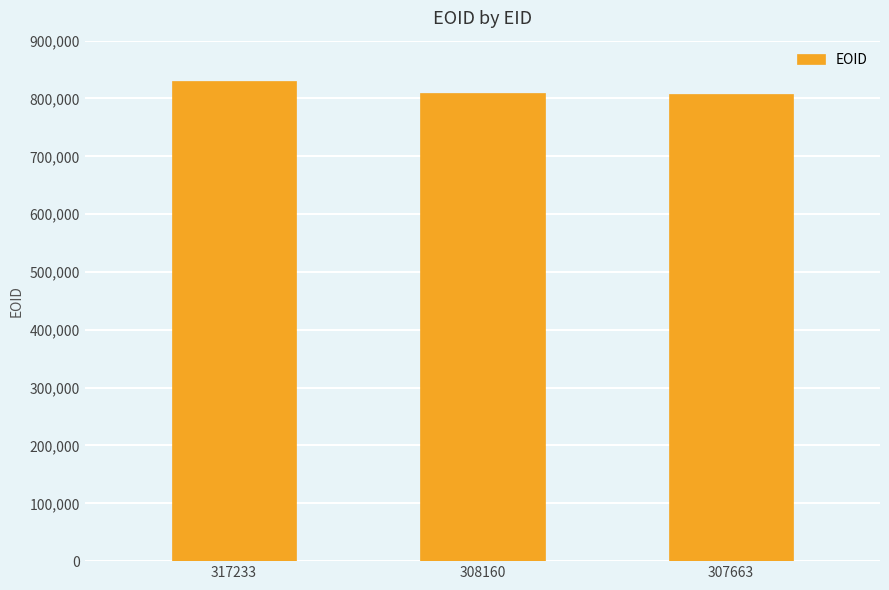

True or false: the data shows 1255716 at 308160.

False